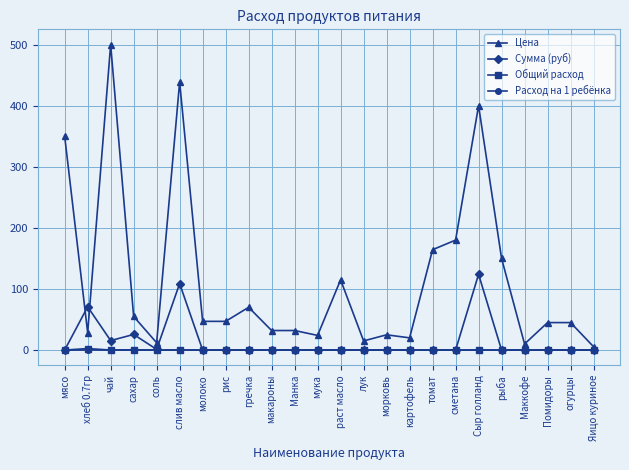

Which label corresponds to the largest value in the chart?

чай